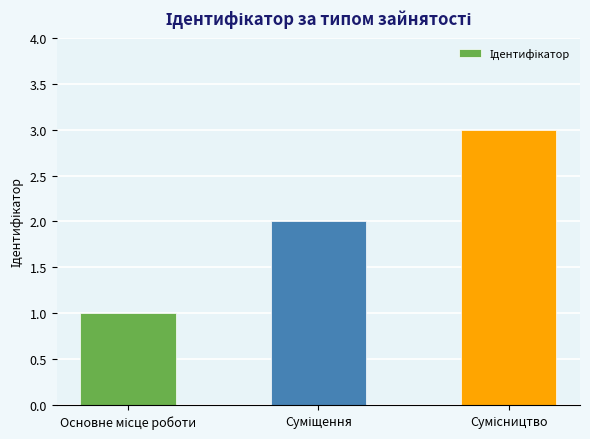

Count the values in the range 1 to 3.

3